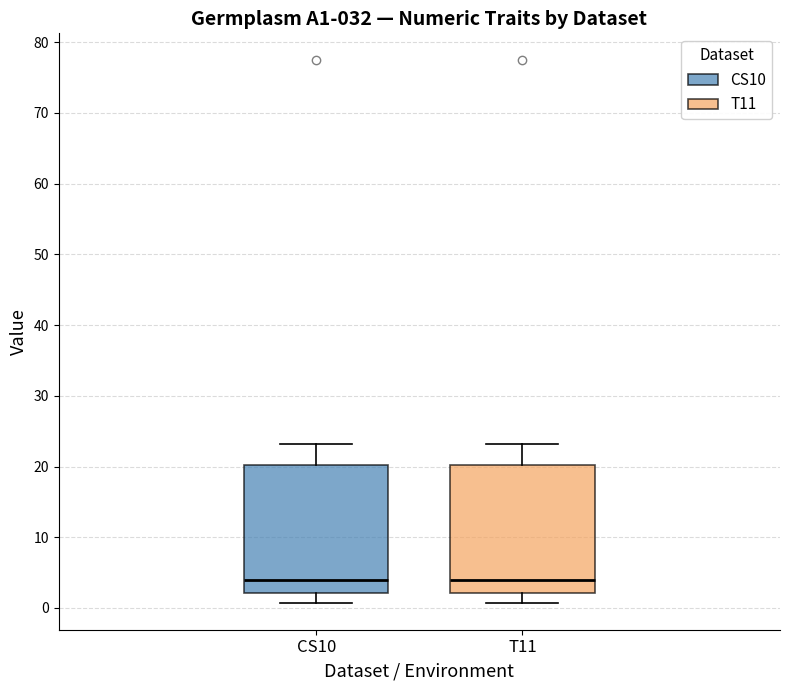

Reading left to right, transcribe this box plot: for each box, give where its median line is, the range the box spans, and where its two whiskers end, as read against the y-axis. The values are not printed on the chart, so give them approximately, as read against the axis.

CS10: median 4, box 2 to 20, whiskers 1 to 23
T11: median 4, box 2 to 20, whiskers 1 to 23